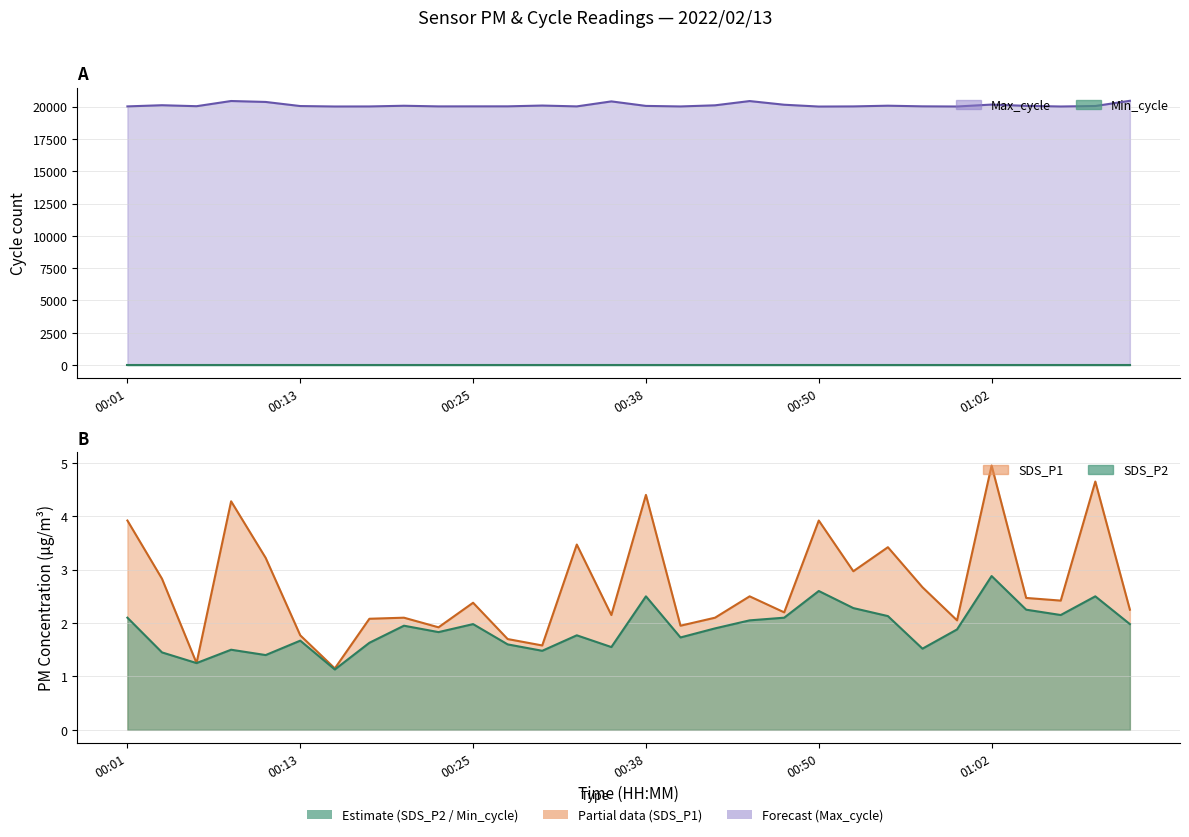

What is the minimum value shown in the chart?

1.1